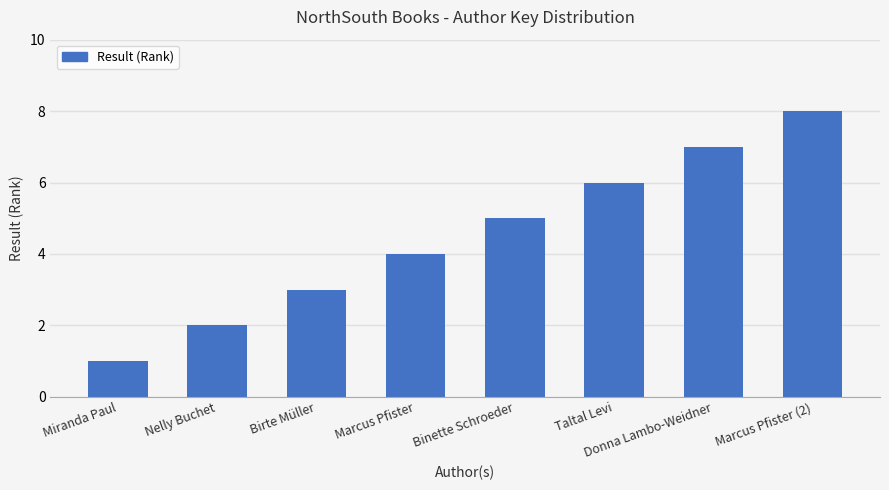

The chart shows a value of 2 at Miranda Paul. True or false?

False